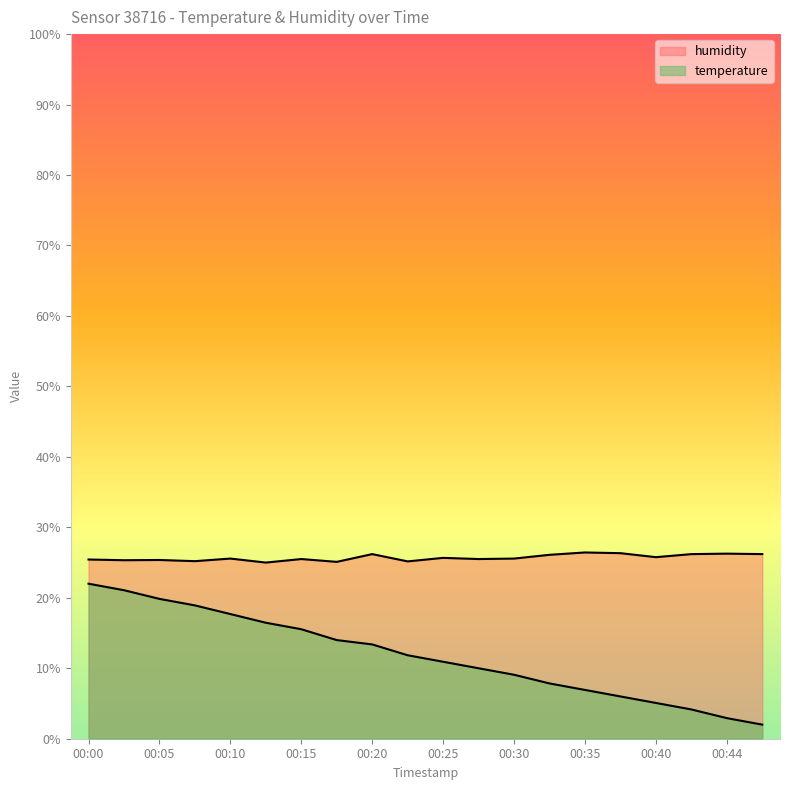

List the series in order of their overall mean, highest first.

humidity, temperature